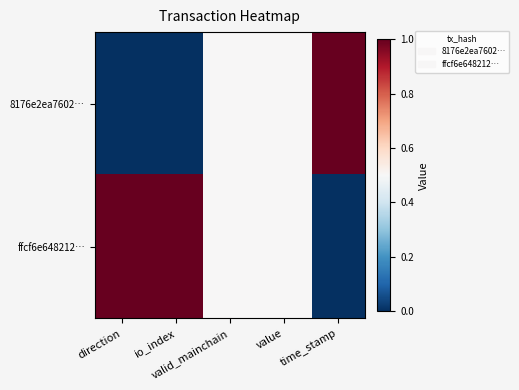

At valid_mainchain, list the series in order from smallest to largest.

8176e2ea7602…, ffcf6e648212…